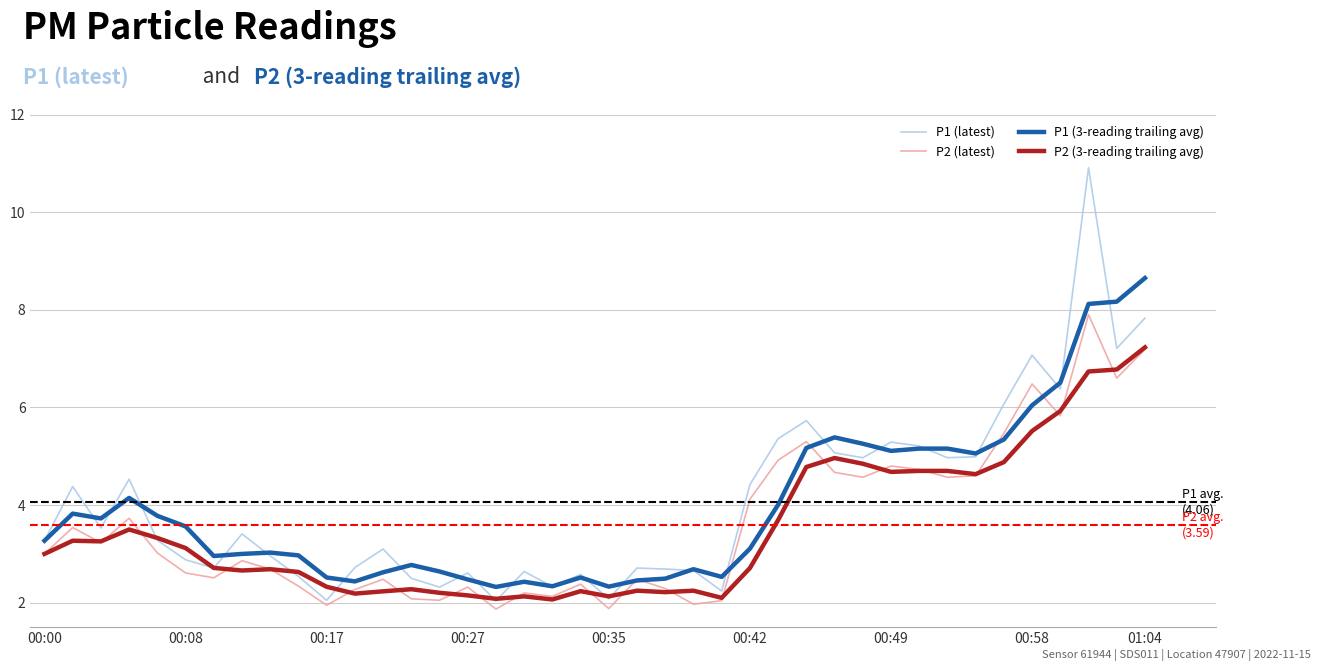

What is the highest value of the P2 (latest) series?

7.9